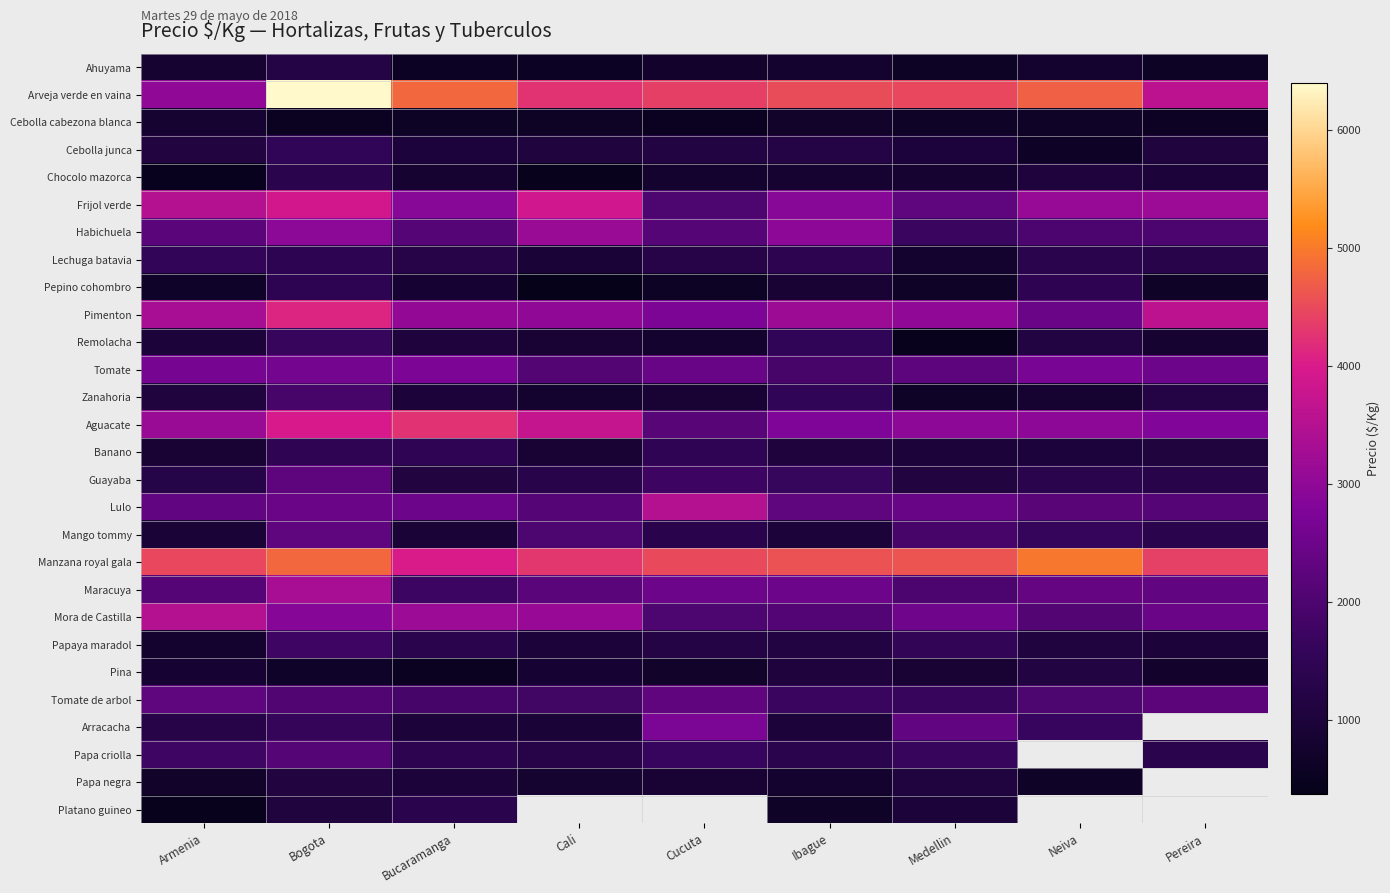

What is the difference between the second highest and second lowest values in the Cebolla cabezona blanca series?

151.0